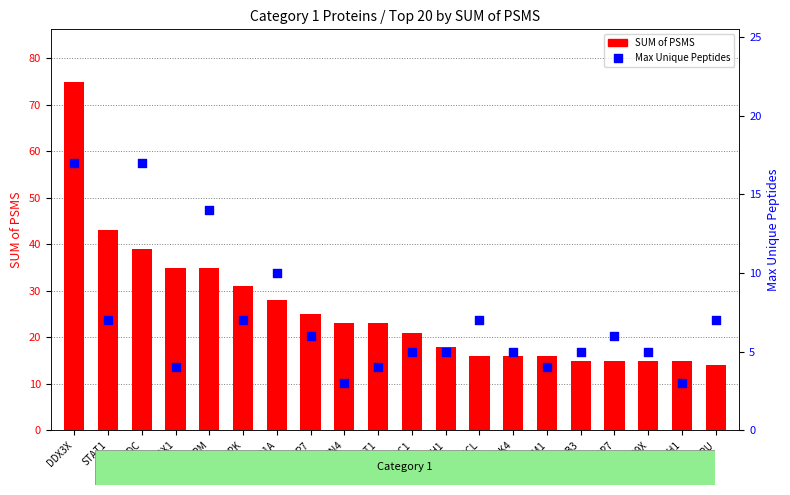

At which category is the sum across all series the highest?

DDX3X